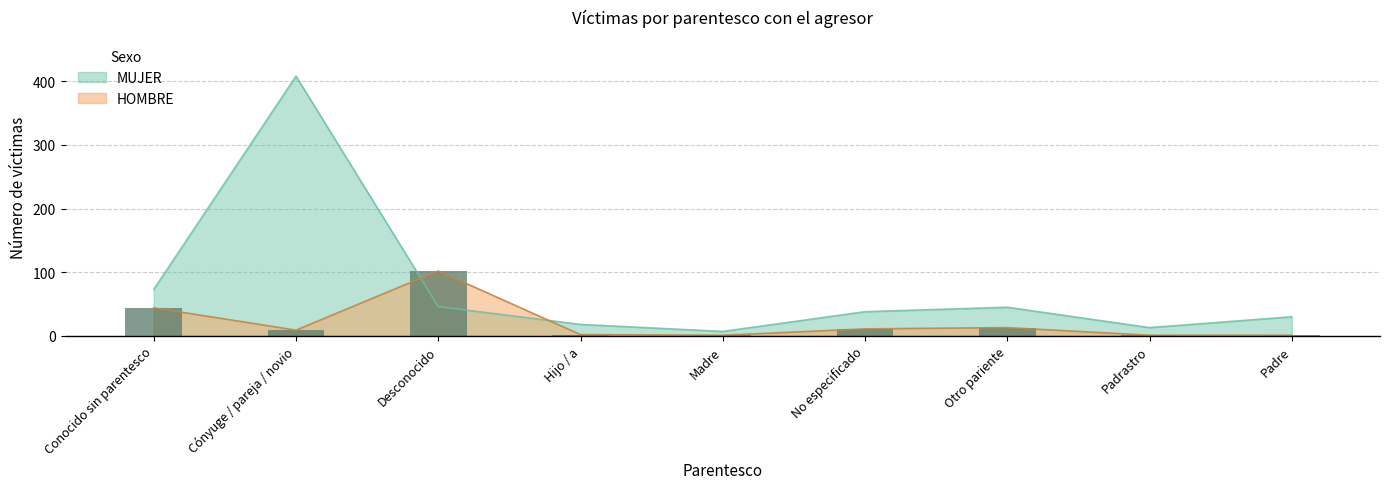

How many data points does each series have?

9